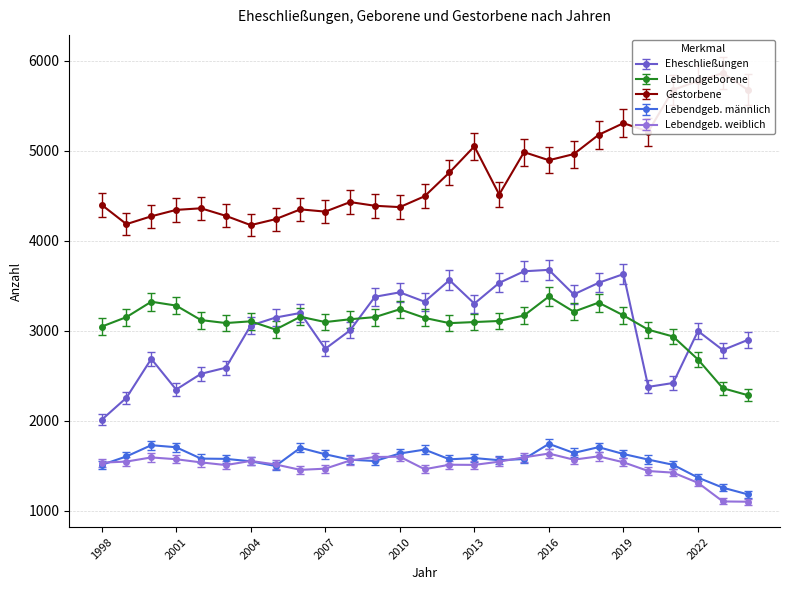

The Lebendgeb_weiblich series shows 1536 at 1998. True or false?

True